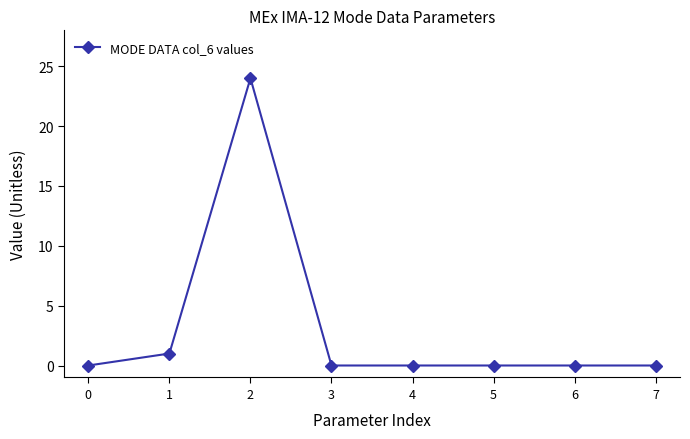

Count the number of categories in the chart.

8